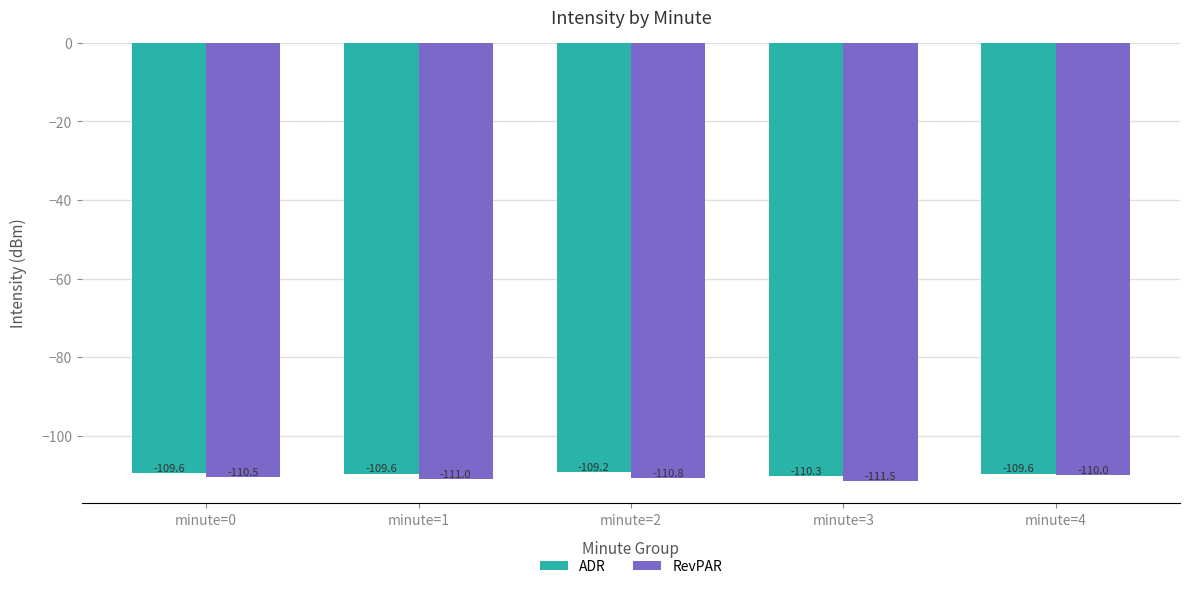

Which series has the largest total across all categories?

ADR